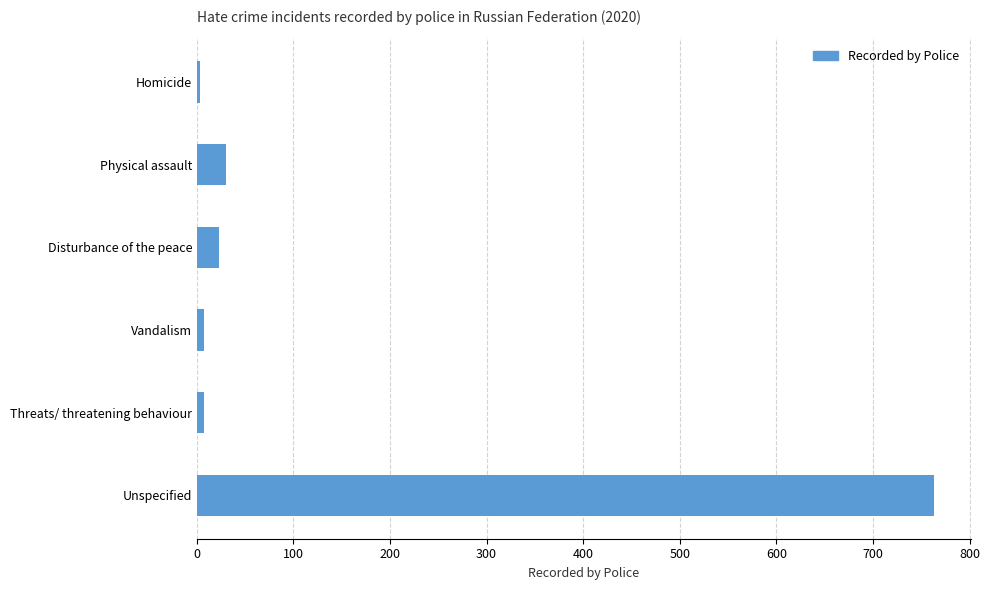

True or false: the data shows 1293 at Unspecified.

False